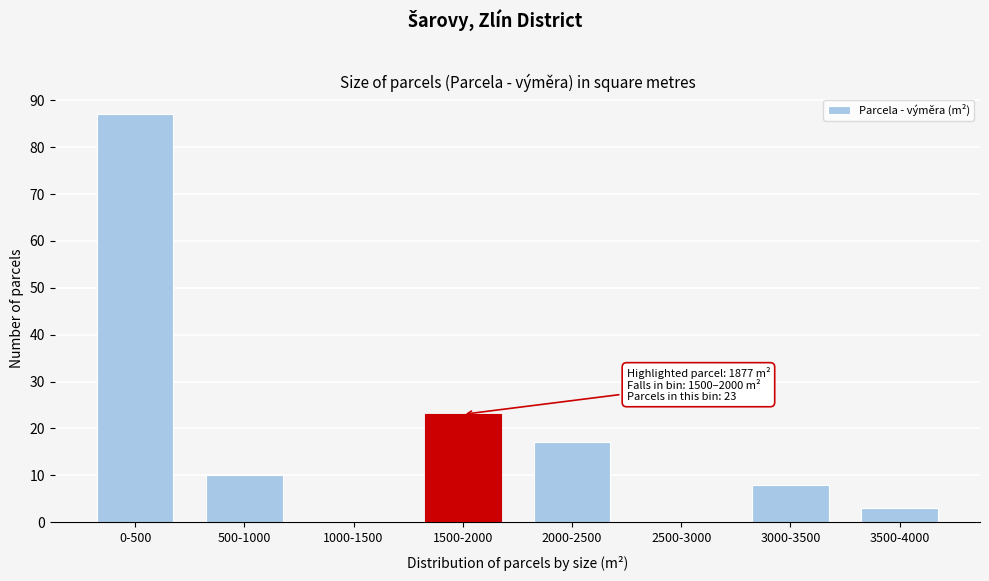

Reading right to left, transcribe all the data shown in this chart.

3500-4000=3	3000-3500=8	2500-3000=0	2000-2500=17	1500-2000=23	1000-1500=0	500-1000=10	0-500=87